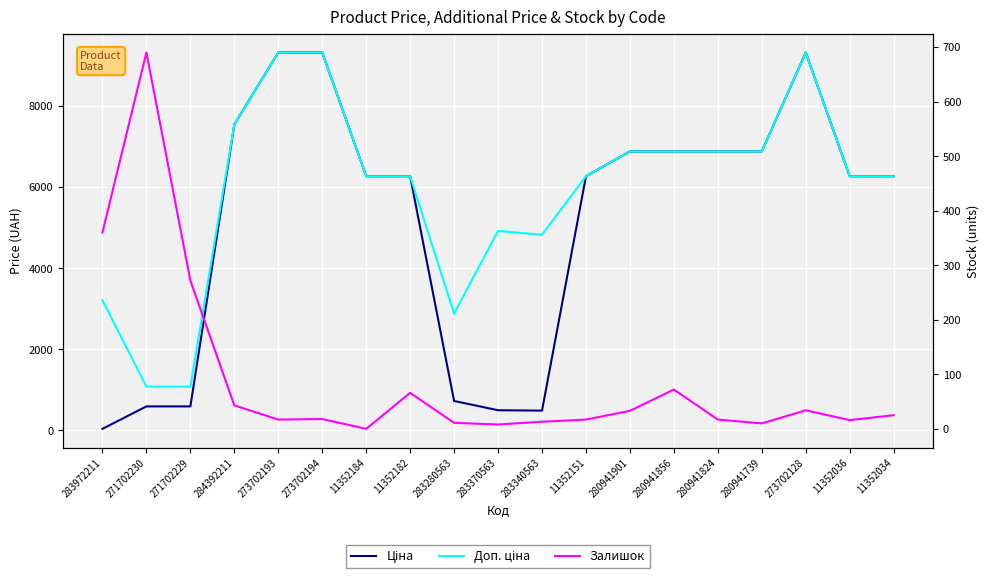

What is the approximate value of Ціна at 11352151?

6266.7